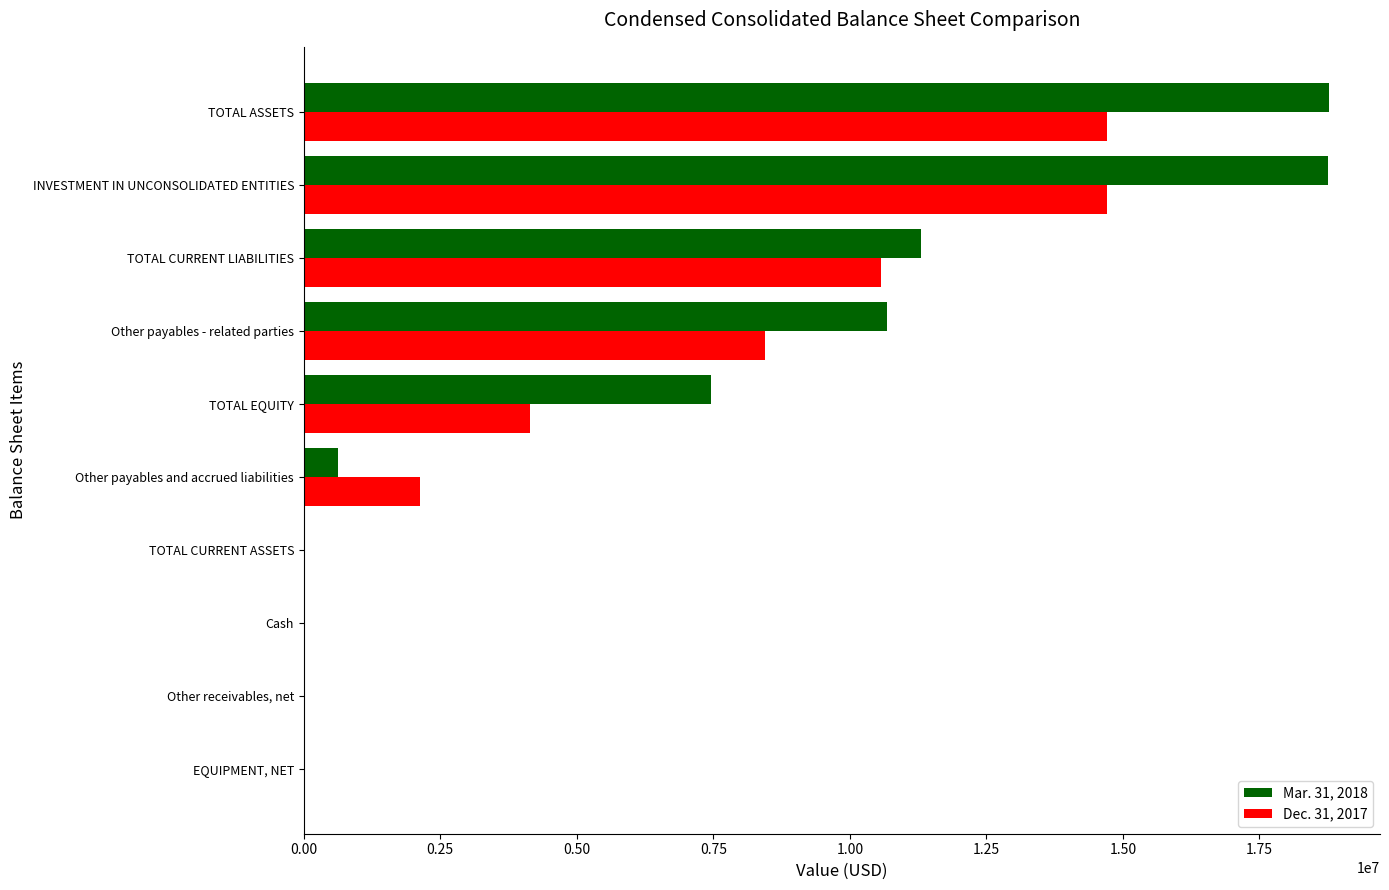

Between Other payables - related parties and TOTAL ASSETS, which series saw the biggest shift?

Mar. 31, 2018